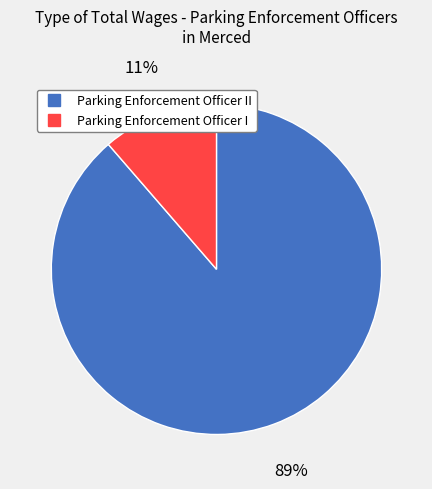

Does any single category account for the majority?

Yes